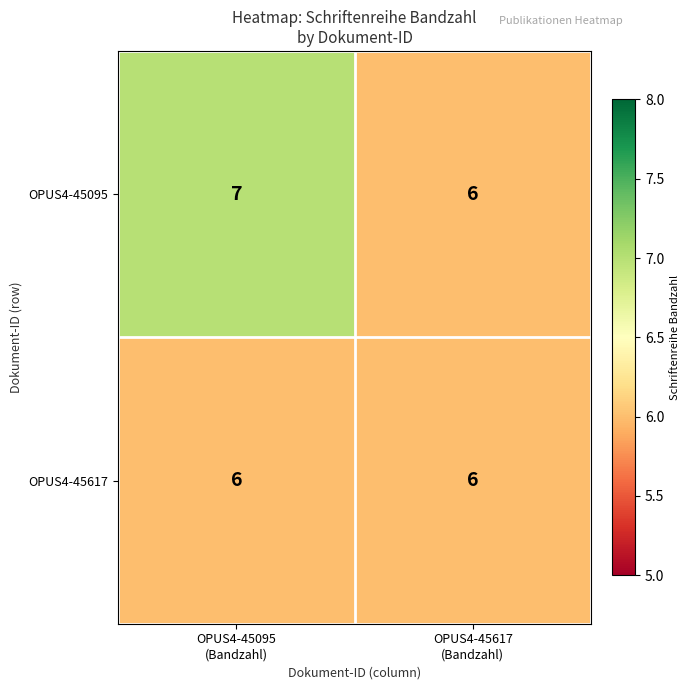

What is the sum of all OPUS4-45617 values?

12